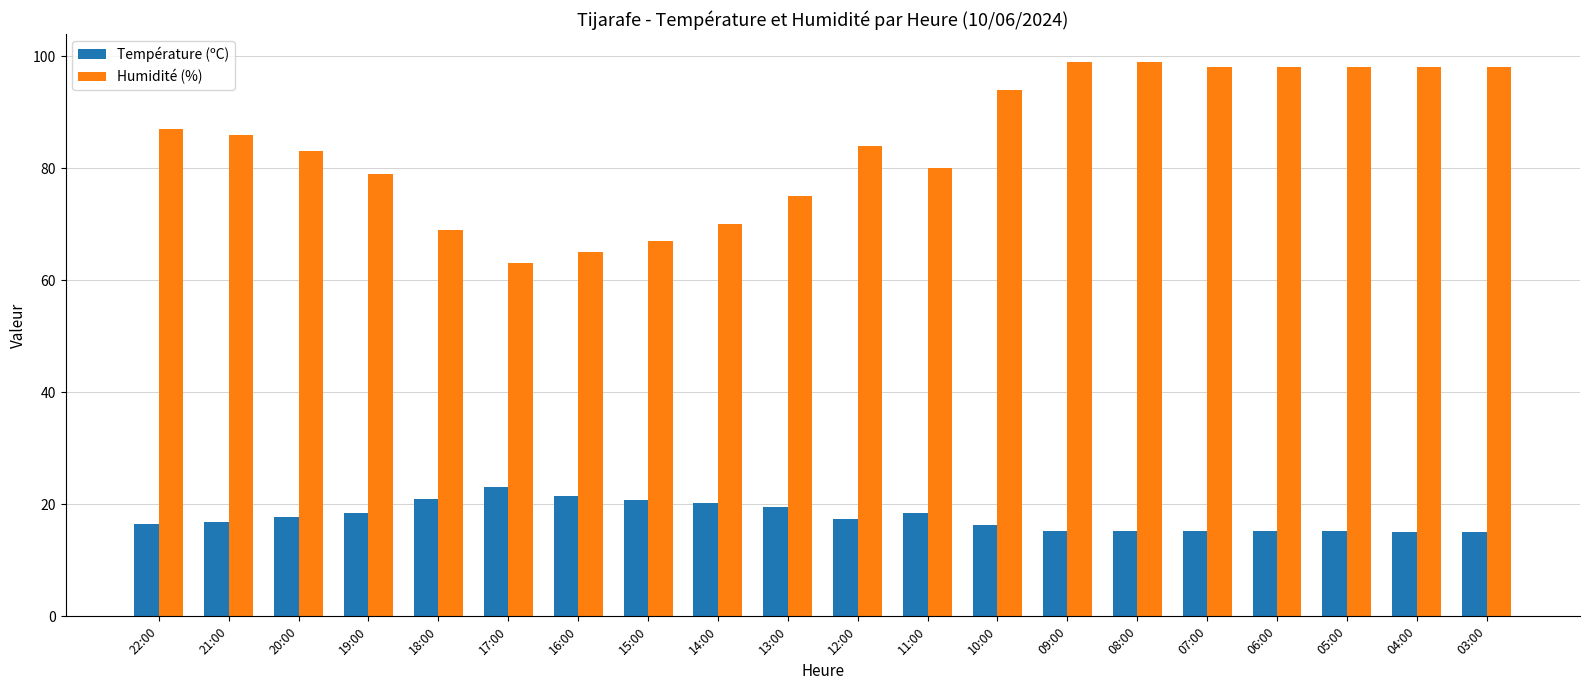

Rank the series by their average value, from highest to lowest.

Humidité (%), Température (ºC)